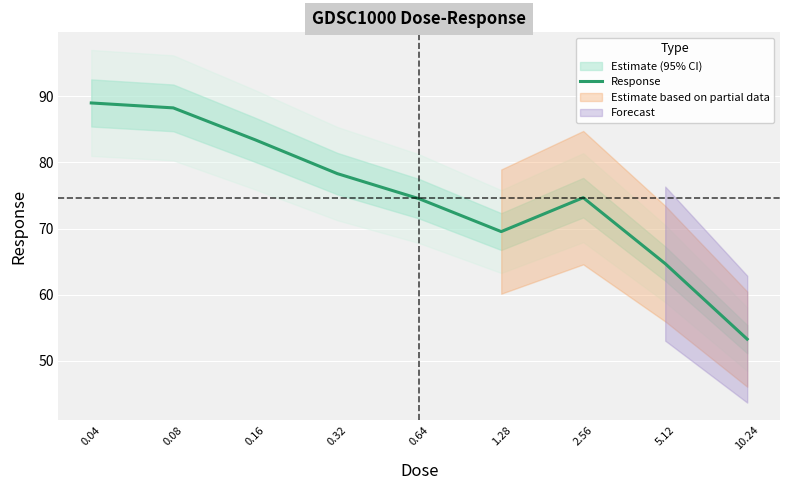

Is it true that the value at 1.28 is 101.3?

False